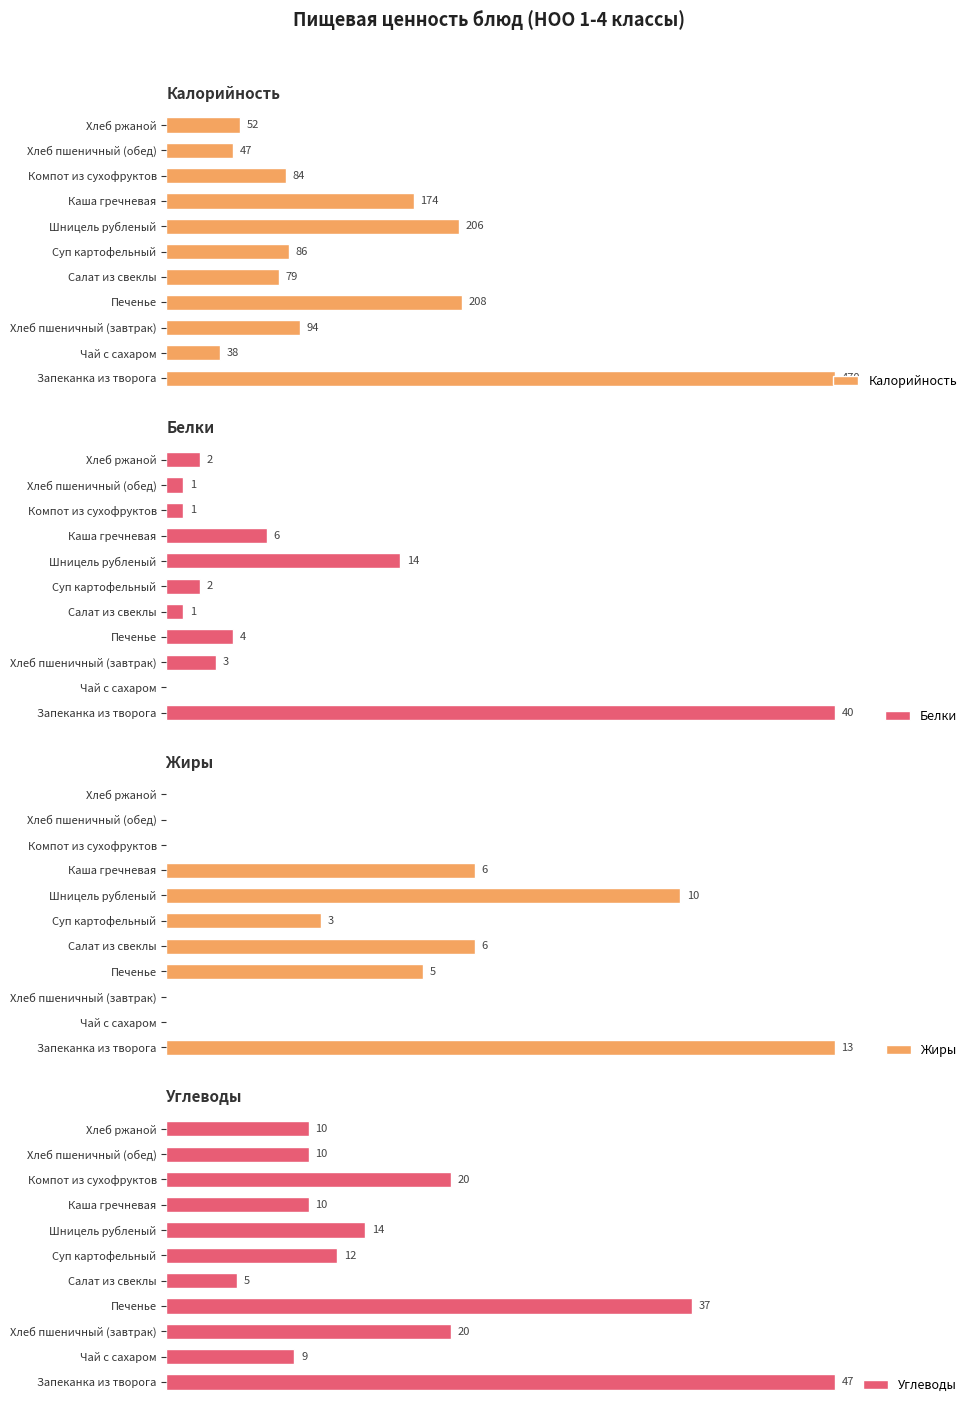

Reading left to right, list all the values displayed in this chart.

Калорийность: 470	38	94	208	79	86	206	174	84	47	52
Белки: 40	0	3	4	1	2	14	6	1	1	2
Жиры: 13	0	0	5	6	3	10	6	0	0	0
Углеводы: 47	9	20	37	5	12	14	10	20	10	10